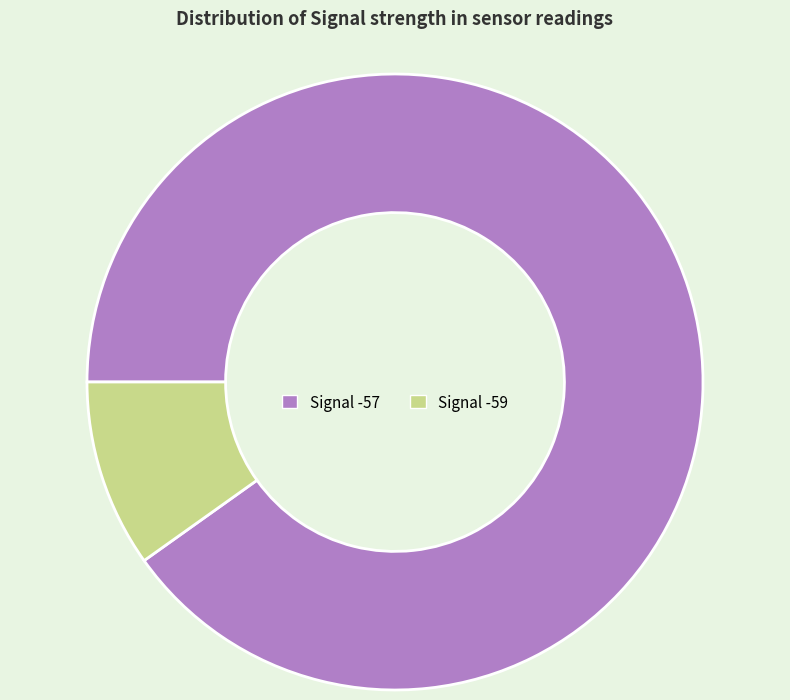

Is there a majority slice in this chart?

Yes